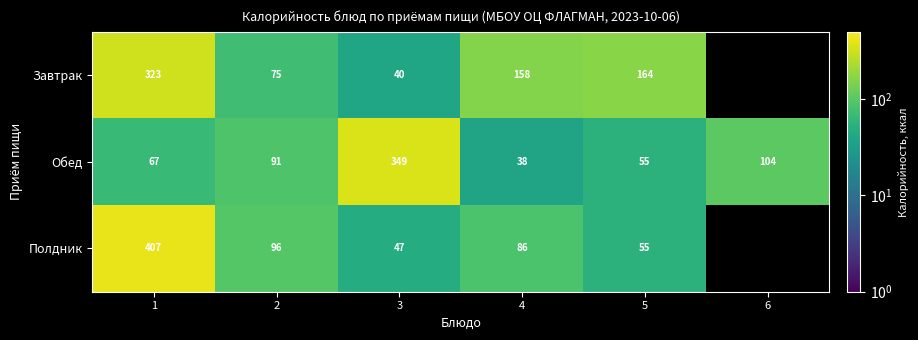

What is the highest value of the Обед series?

349.0